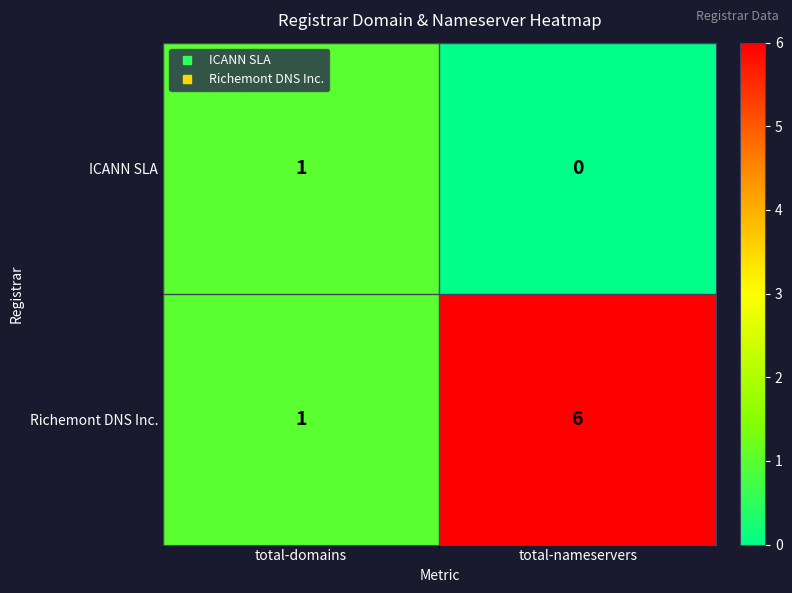

Reading right to left, list all the values displayed in this chart.

ICANN SLA: total-nameservers=0	total-domains=1
Richemont DNS Inc.: total-nameservers=6	total-domains=1